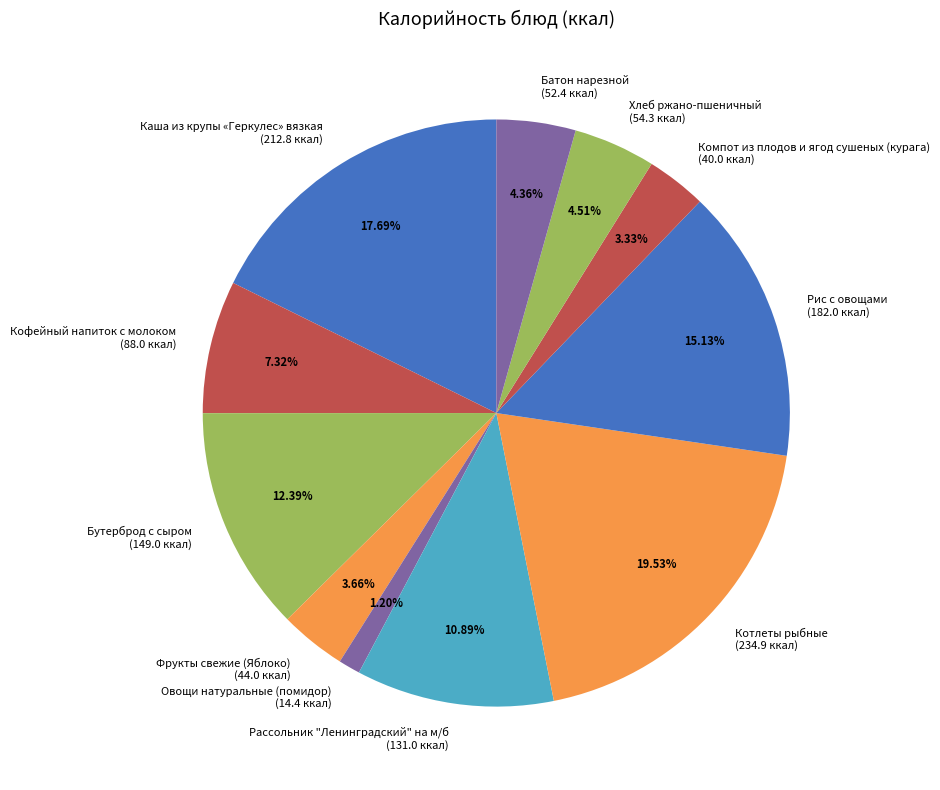

Count the number of slices in the pie.

11